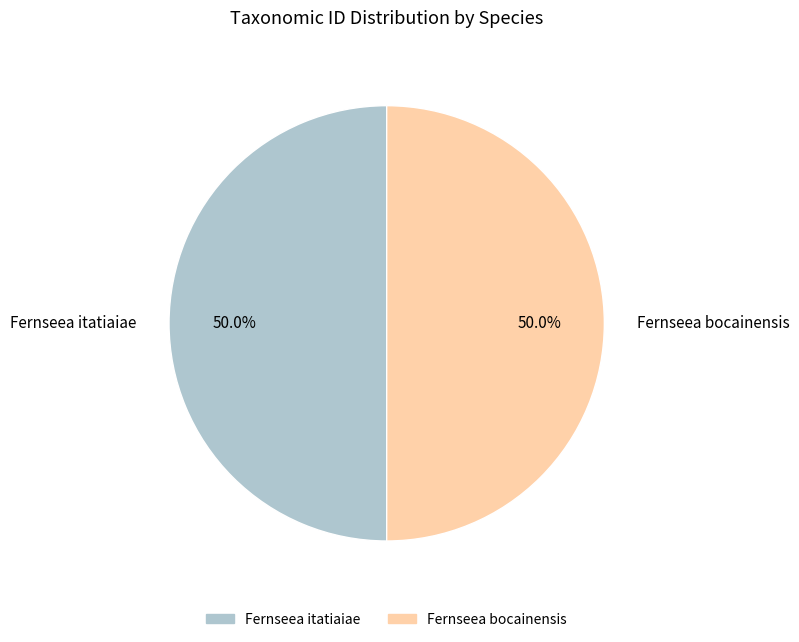

How much of the chart is everything except Fernseea itatiaiae?

50.0%